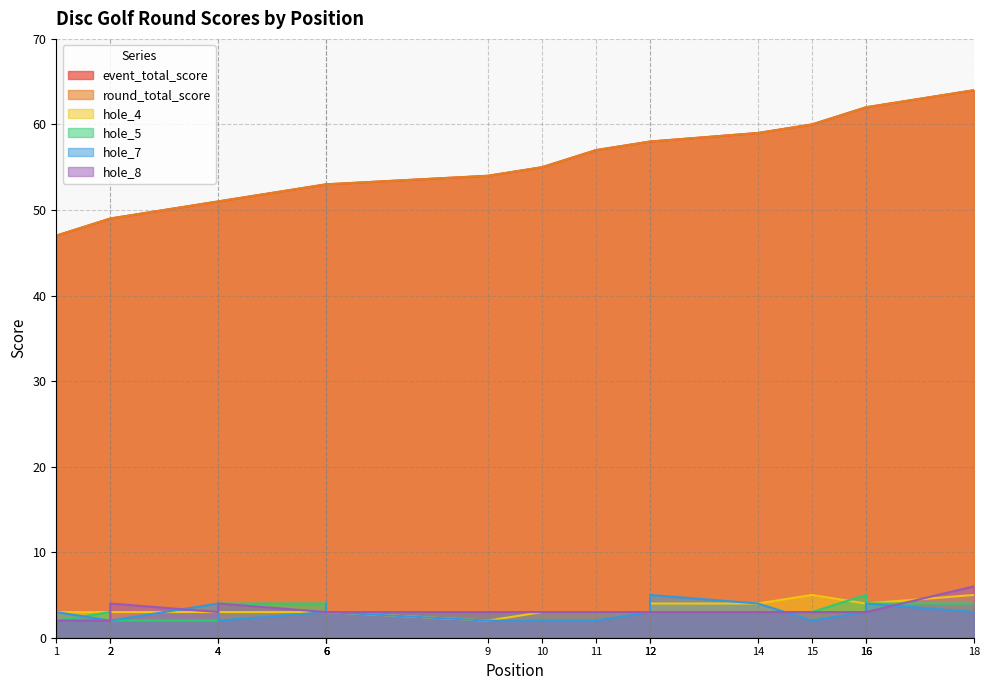

Rank the categories by event_total_score value from lowest to highest.

1, 2, 2, 4, 4, 6, 6, 6, 9, 10, 11, 12, 12, 14, 15, 16, 16, 18